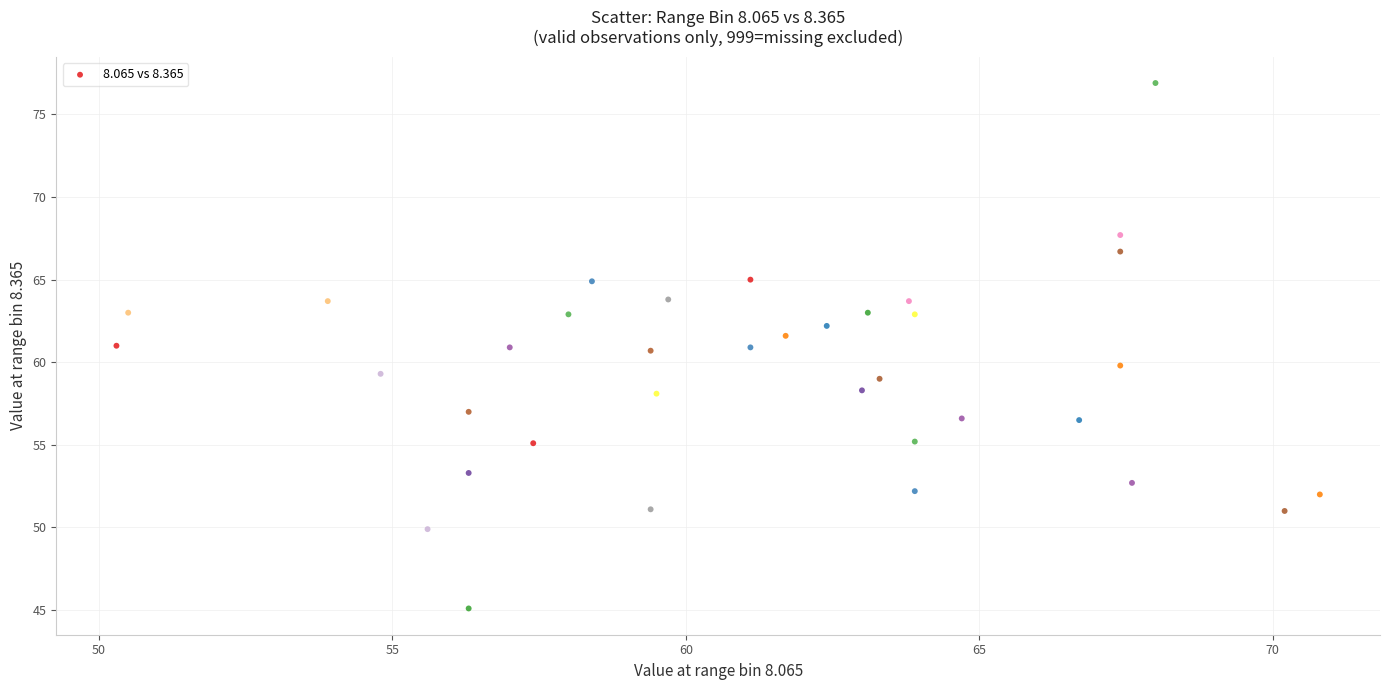

What is the range of X values (max minus min)?

20.5